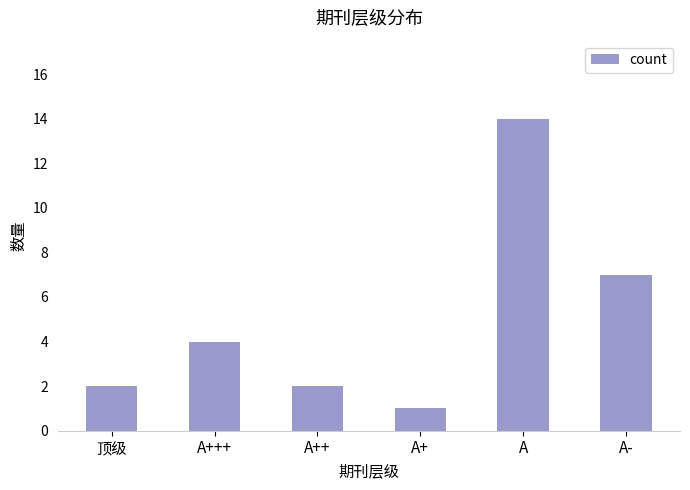

How many series are shown in this chart?

1